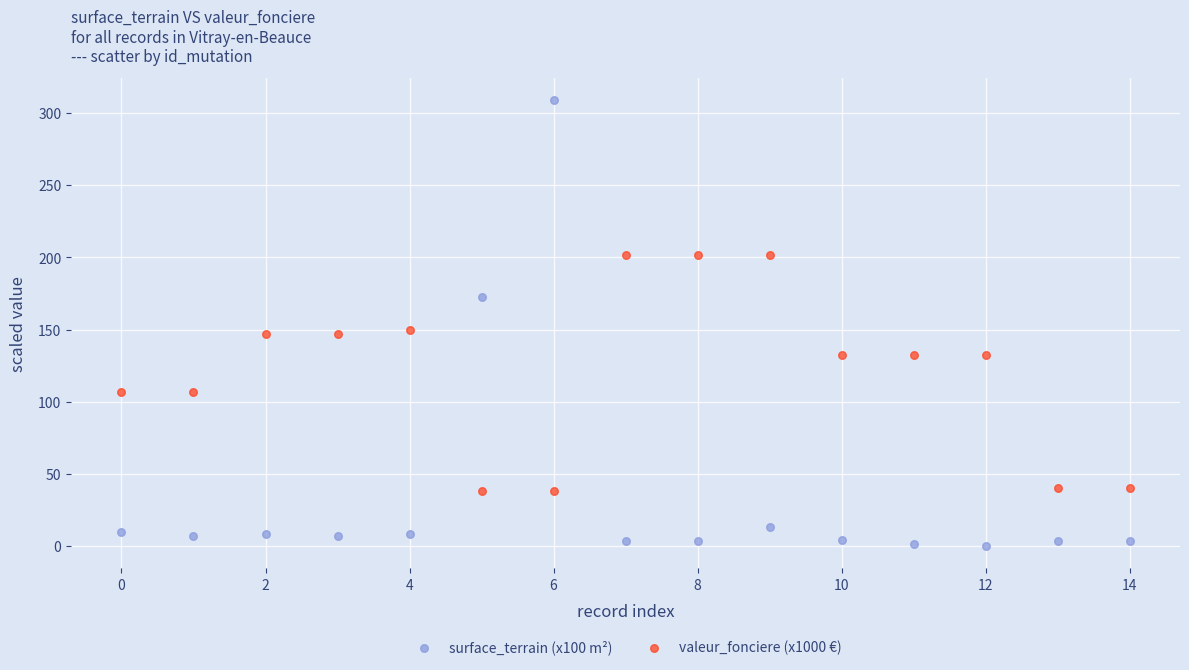

Which series contains the highest Y value?

surface_terrain (x100 m²)